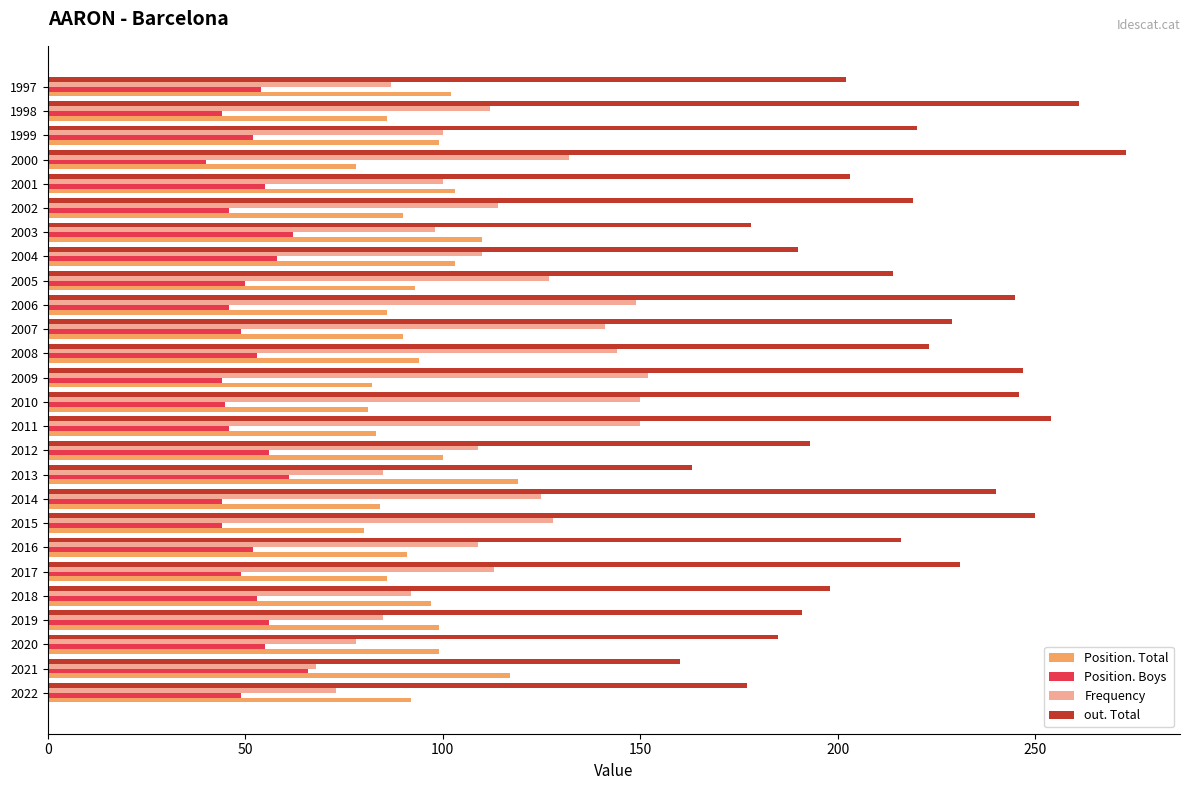

At 1997, list the series in order from largest to smallest.

out. Total, Position. Total, Frequency, Position. Boys